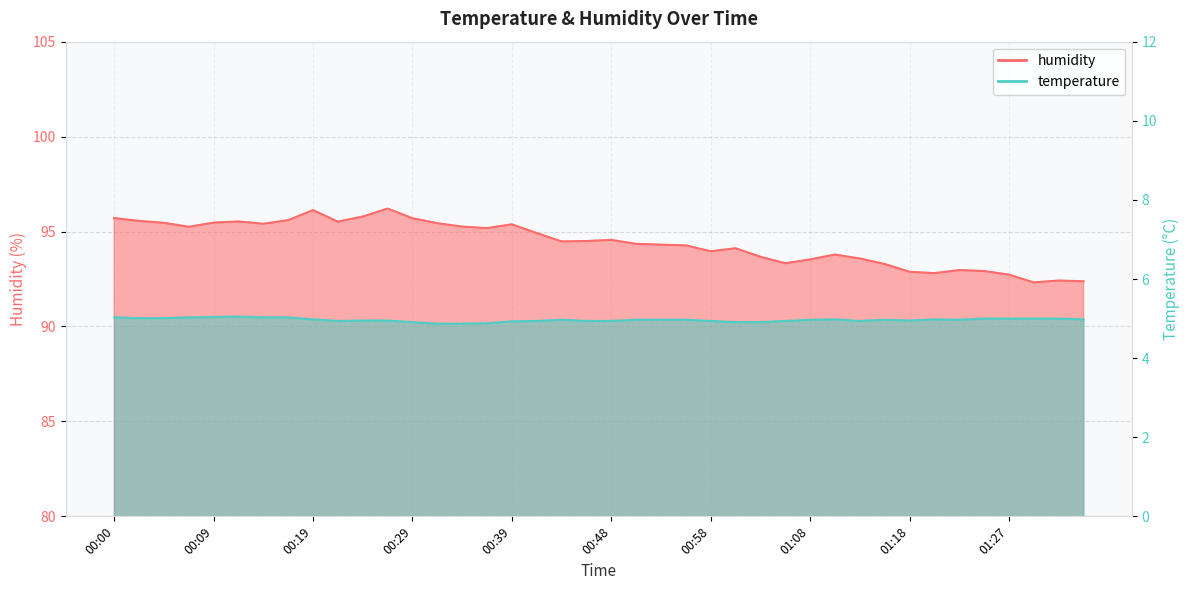

What is the total value across all series at 00:39?

100.3